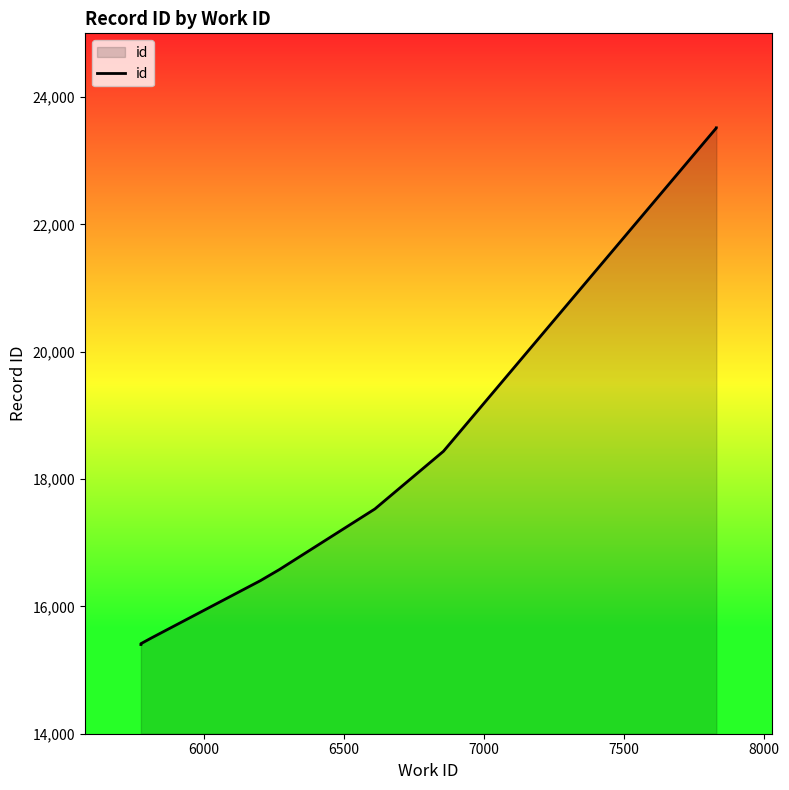

Reading right to left, transcribe all the data shown in this chart.

23516	23514	18436	17530	16579	16404	15505	15414	15406	15401